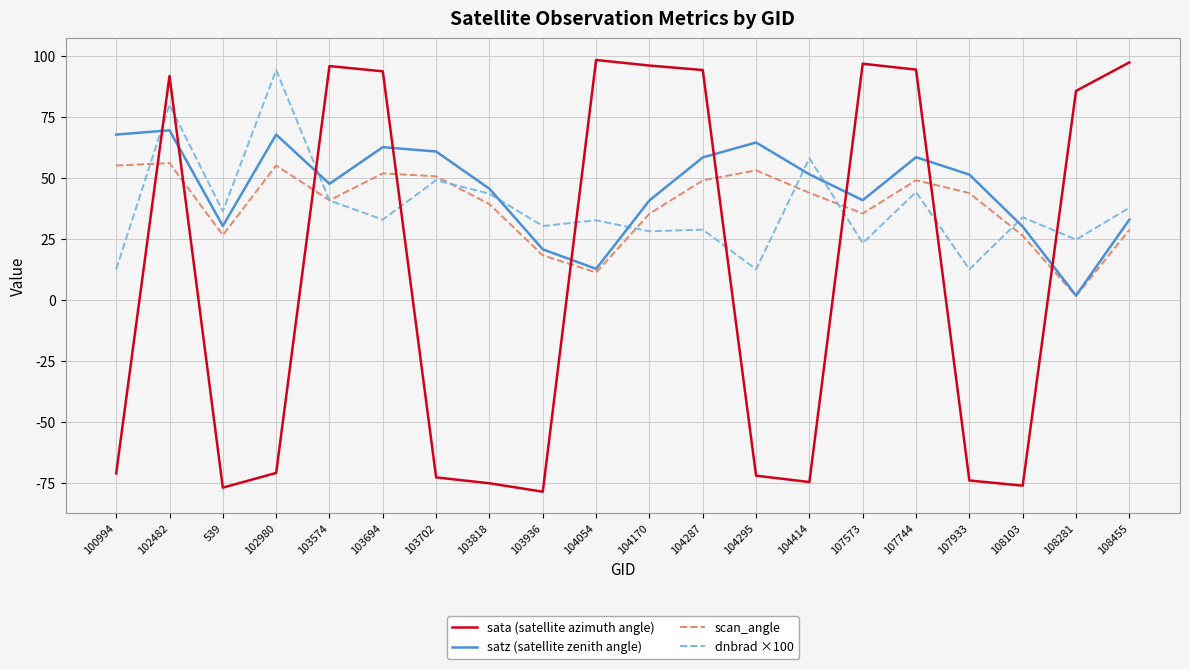

At which label does sata (satellite azimuth angle) reach its minimum?

103936